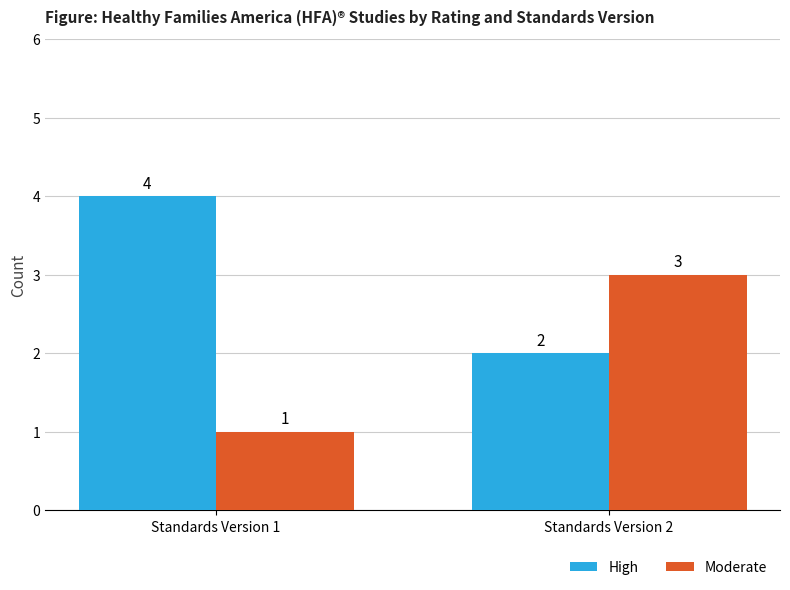

How many categories are shown in the chart?

2